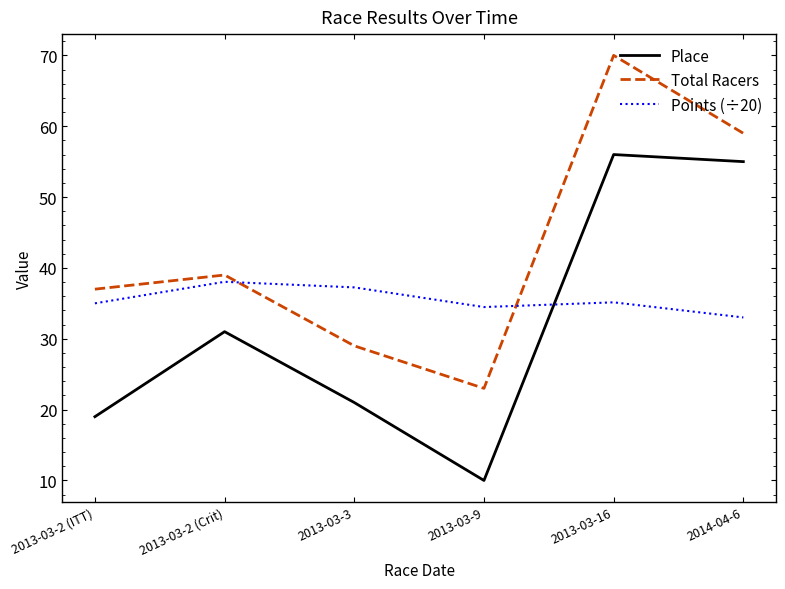

Which series changed the most between 2013-03-2 (ITT) and 2013-03-16?

Place